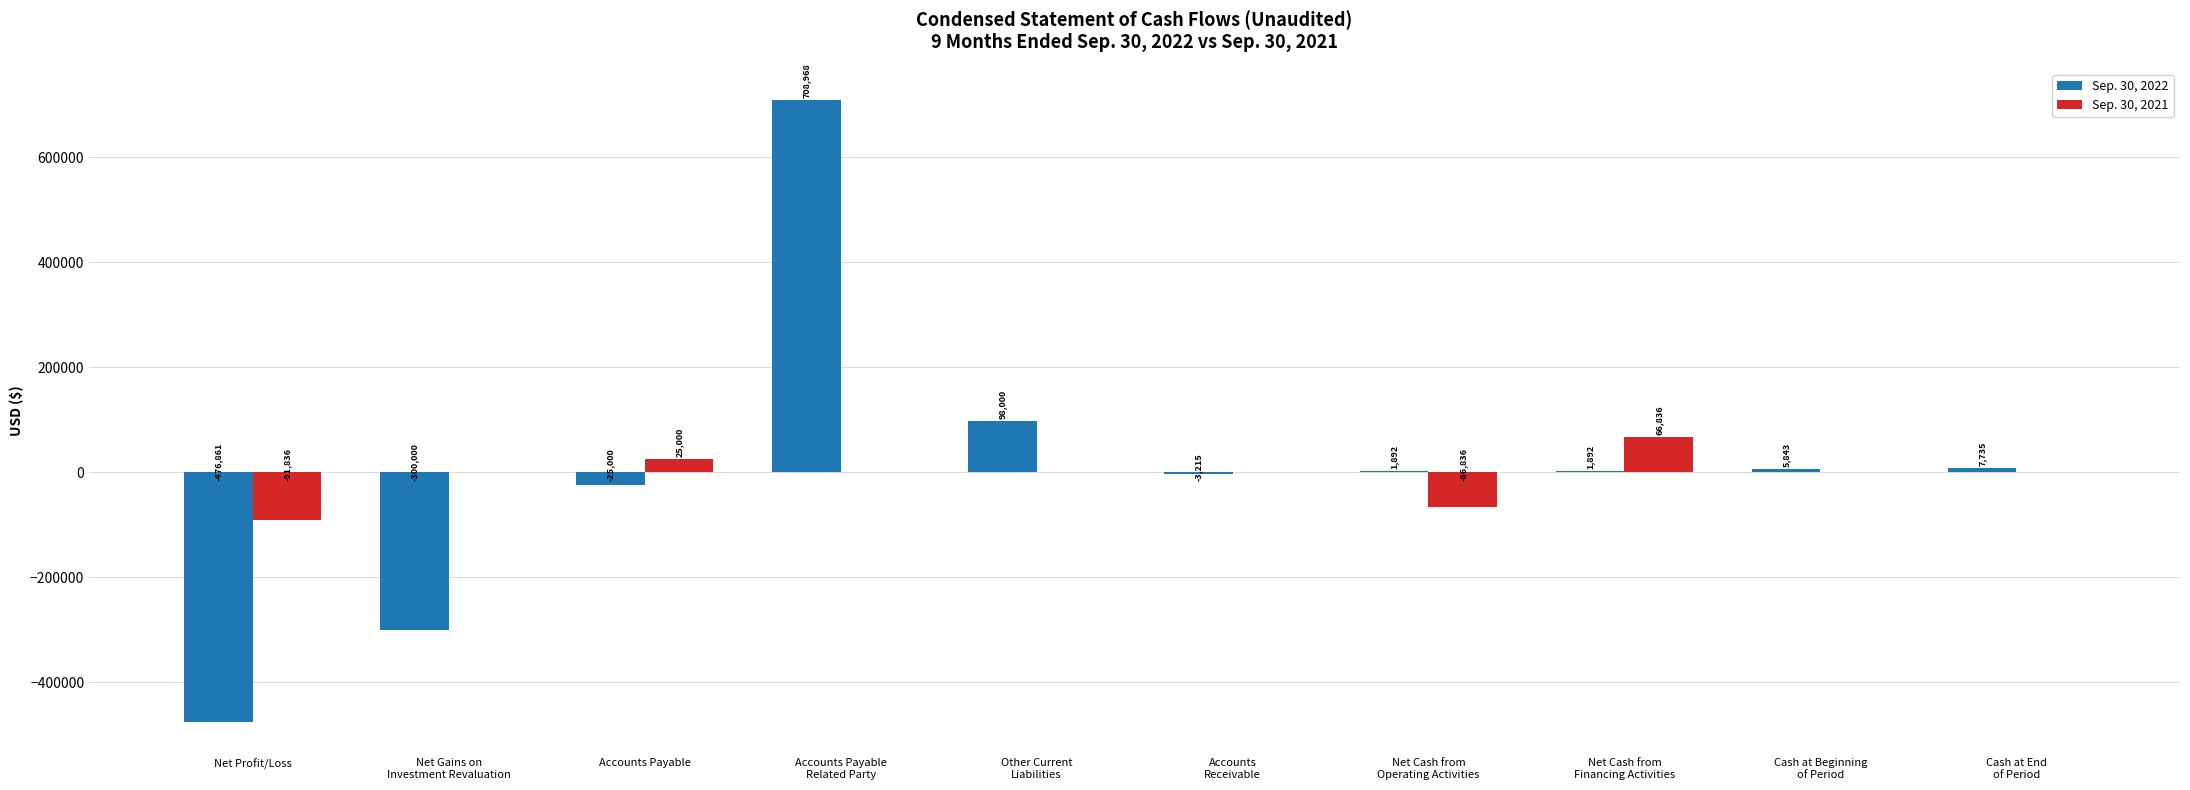

What is the approximate value of Sep. 30, 2021 at Accounts Payable, to the nearest 10?

25000